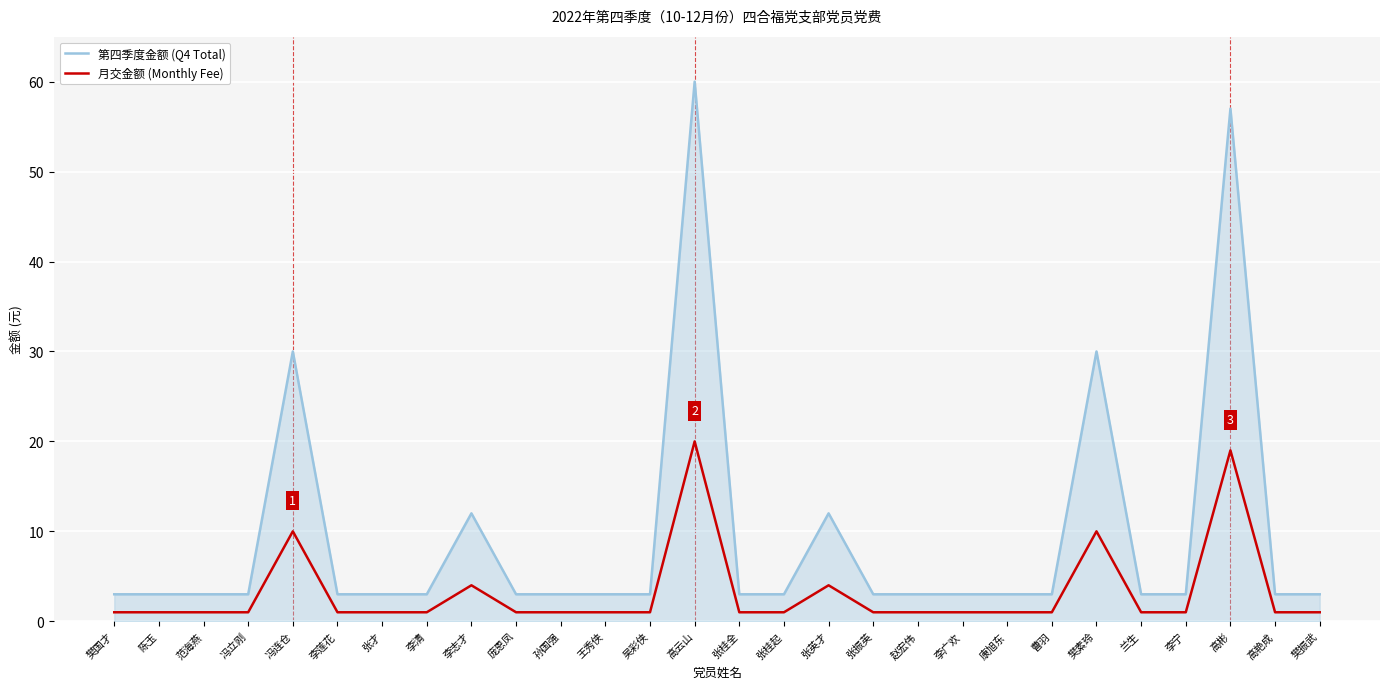

What is the sum of the 第四季度金额 (Q4 Total) values at 庞恩凤 and 王秀侠?

6